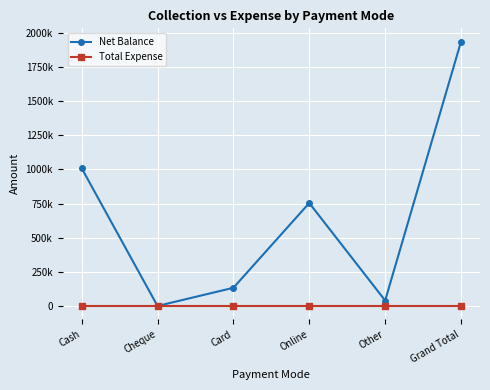

What position from the left is Cash?

1